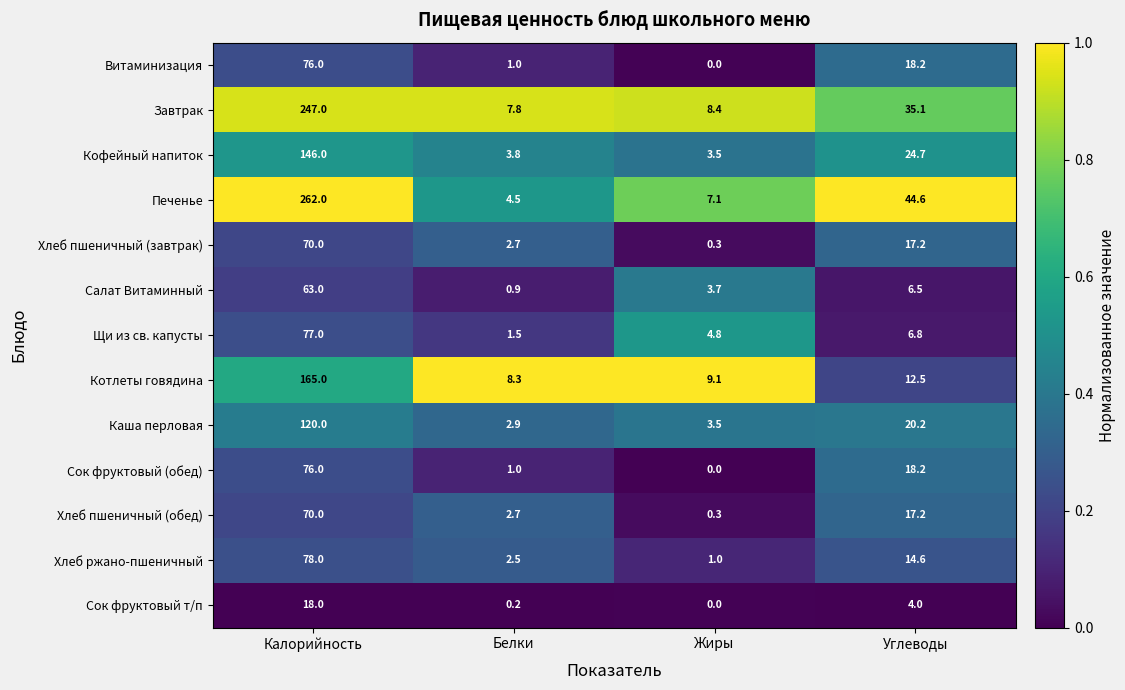

Is it true that Хлеб ржано-пшеничный equals 0.4 at Жиры?

False